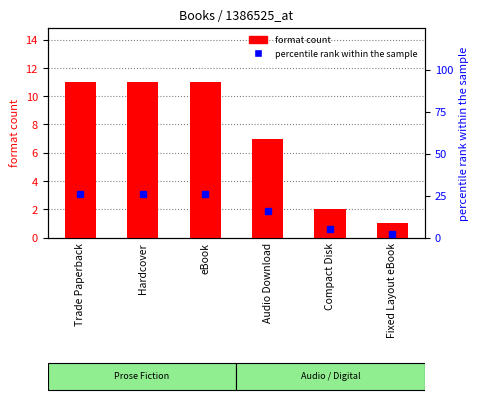

At which label is format count closest to 6?

Audio Download